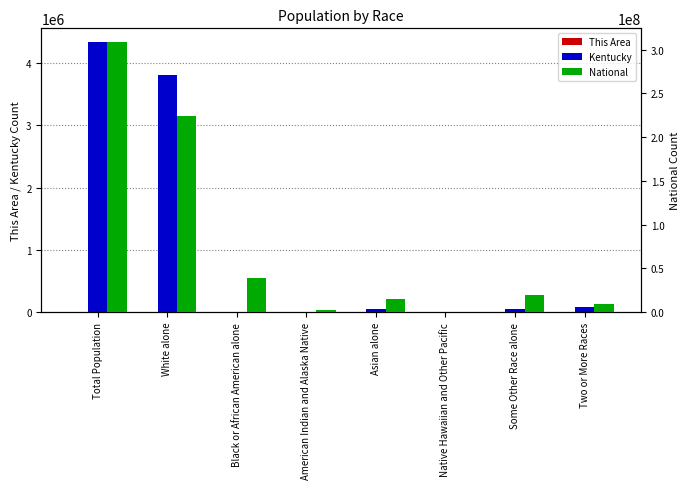

What is the sum of all National values?

617491076